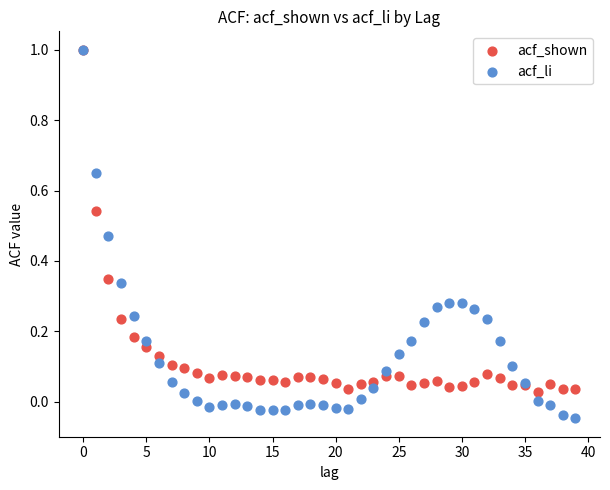

What are all the series names shown in the legend?

acf_shown, acf_li